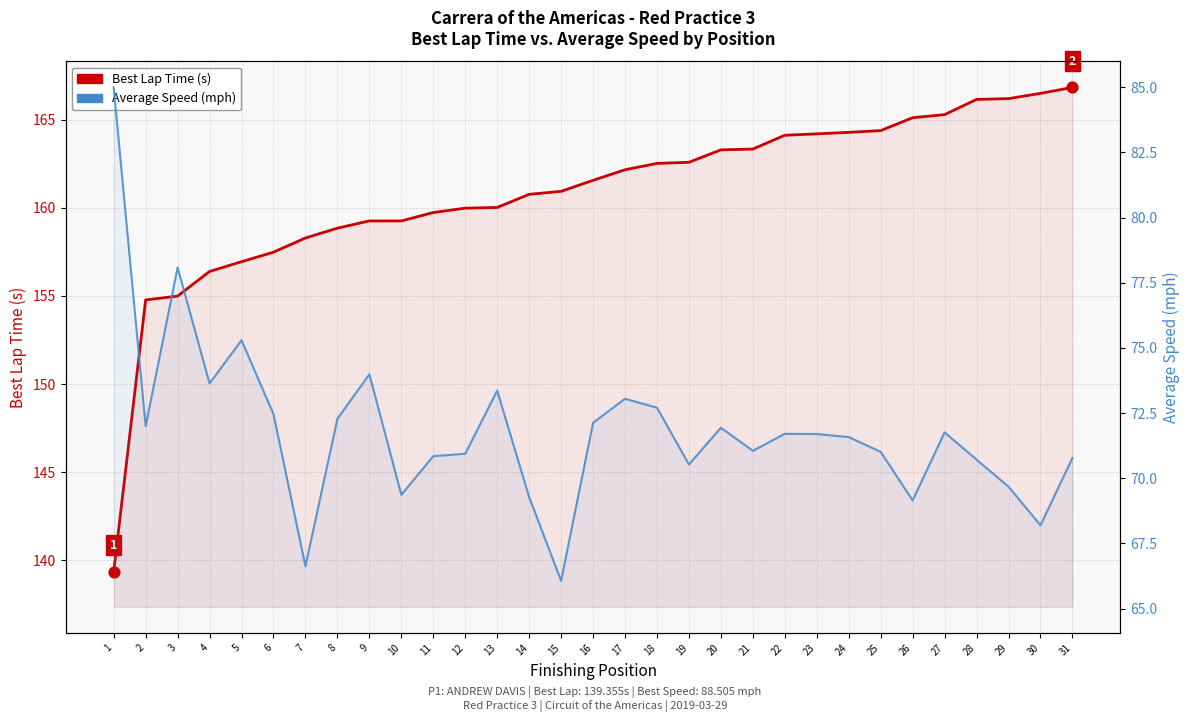

Which series contains the lowest Y value?

Average Speed (mph)